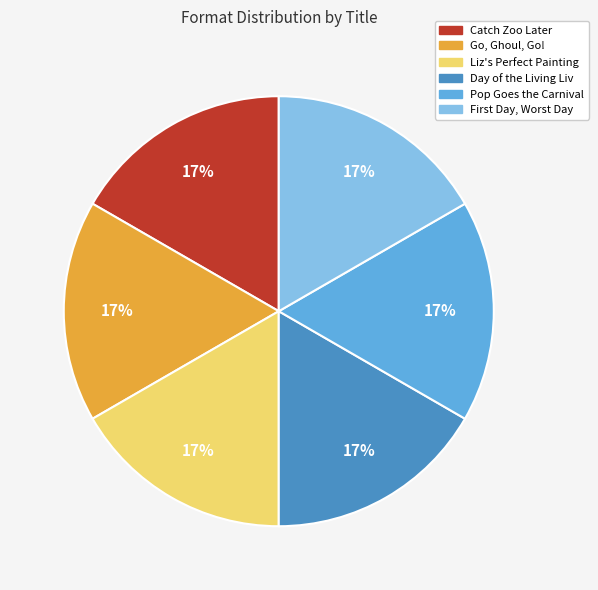

True or false: Liz's Perfect Painting accounts for 17% of the total.

True